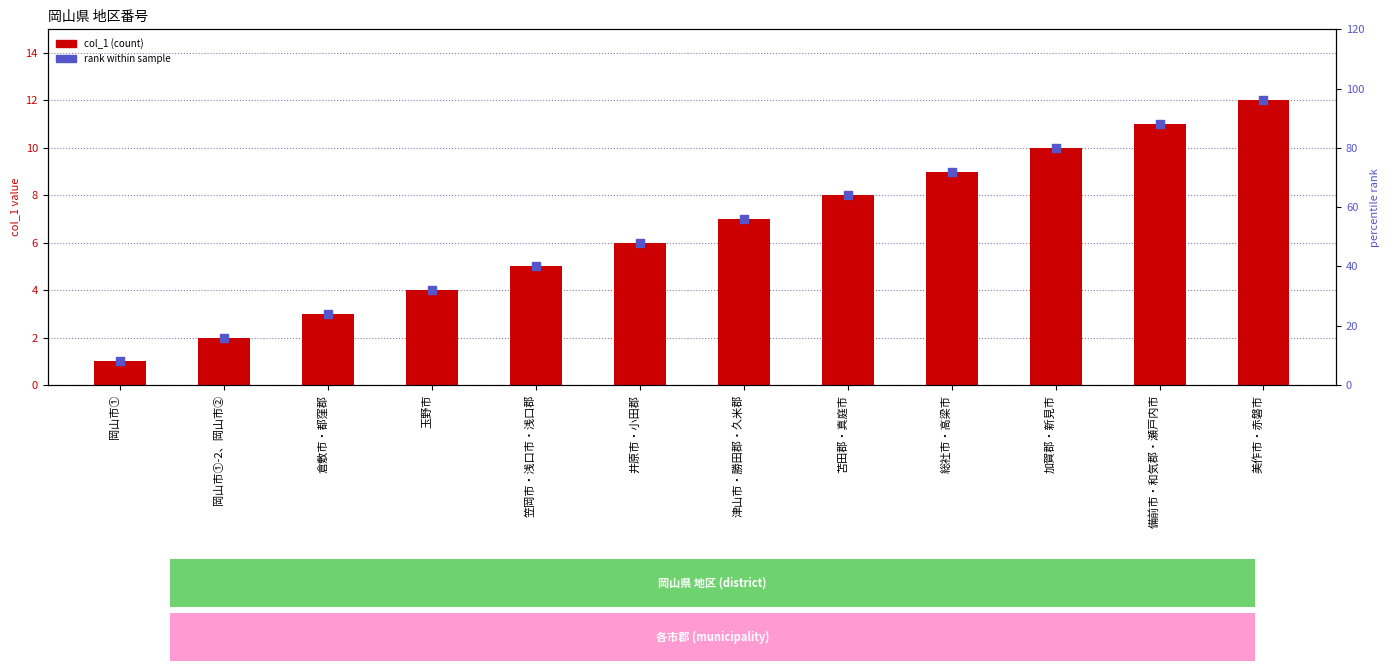

What is the total value across all series at 笠岡市・浅口市・浅口郡?

45